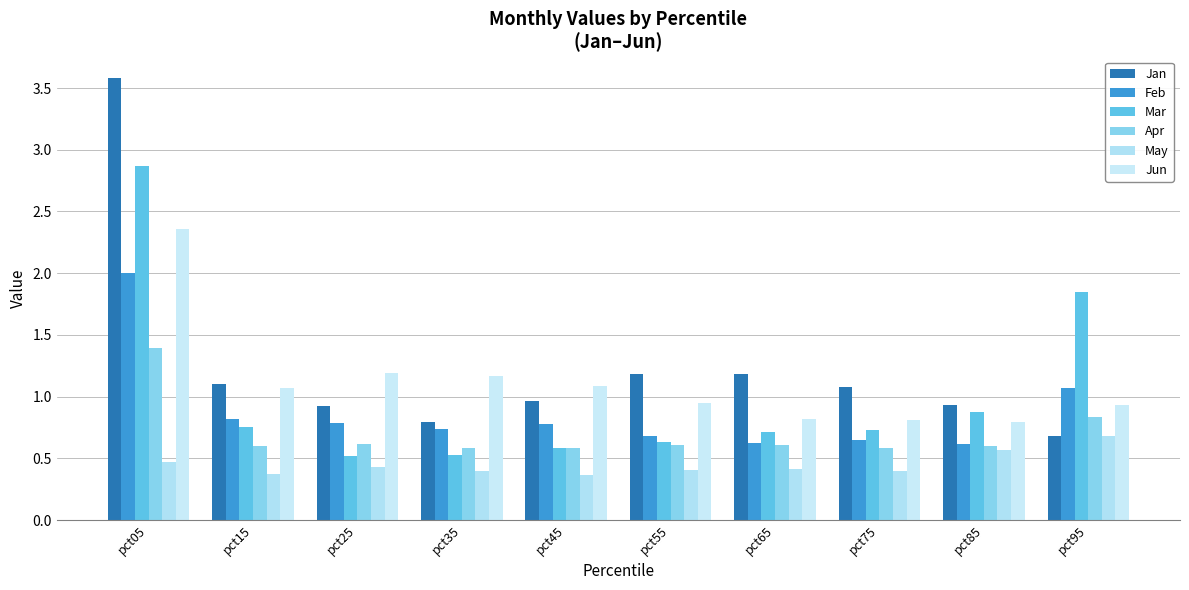

What is the average value of the Jun series?

1.1